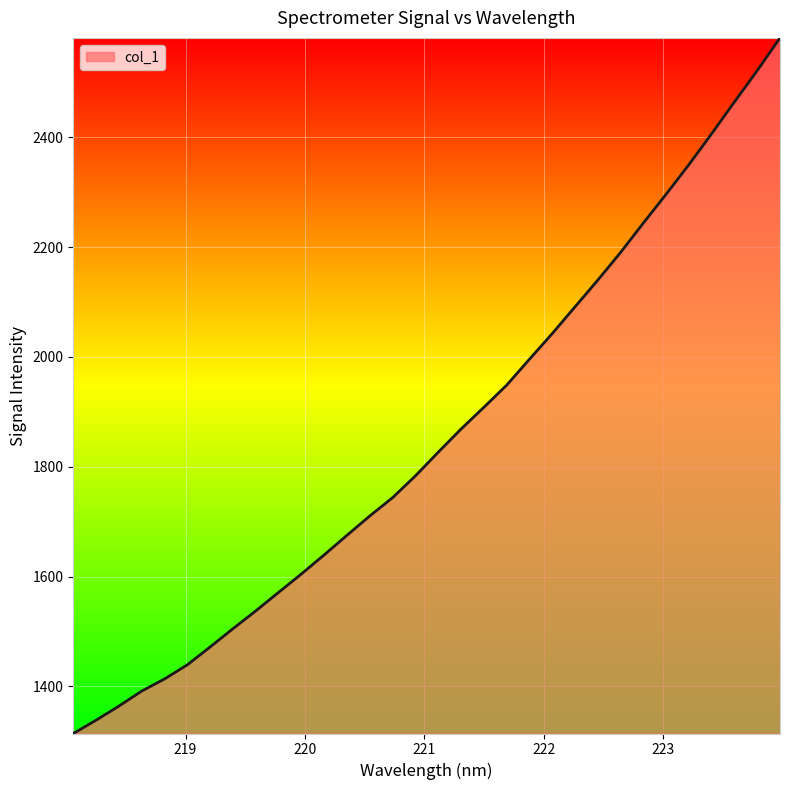

What is the minimum value shown in the chart?

1314.2